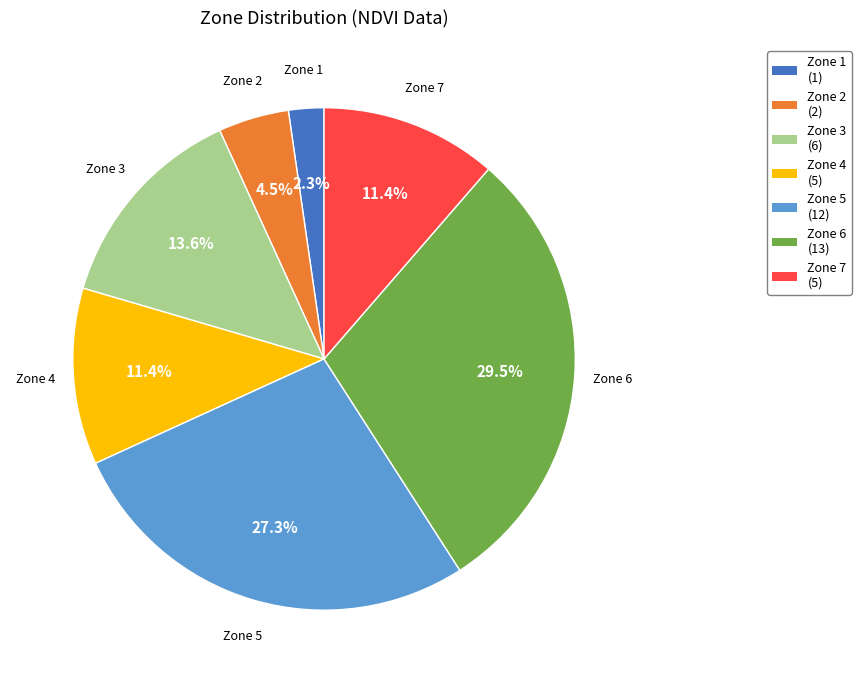

What percentage is NOT represented by Zone 2 (2)?

95.5%